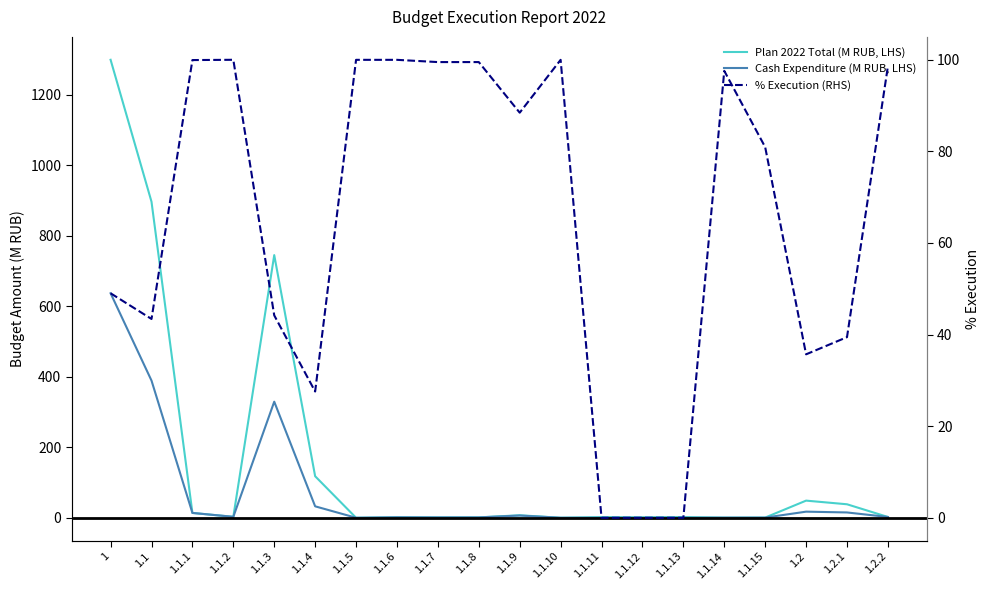

At which label does Cash Expenditure (M RUB, LHS) first exceed 2?

1